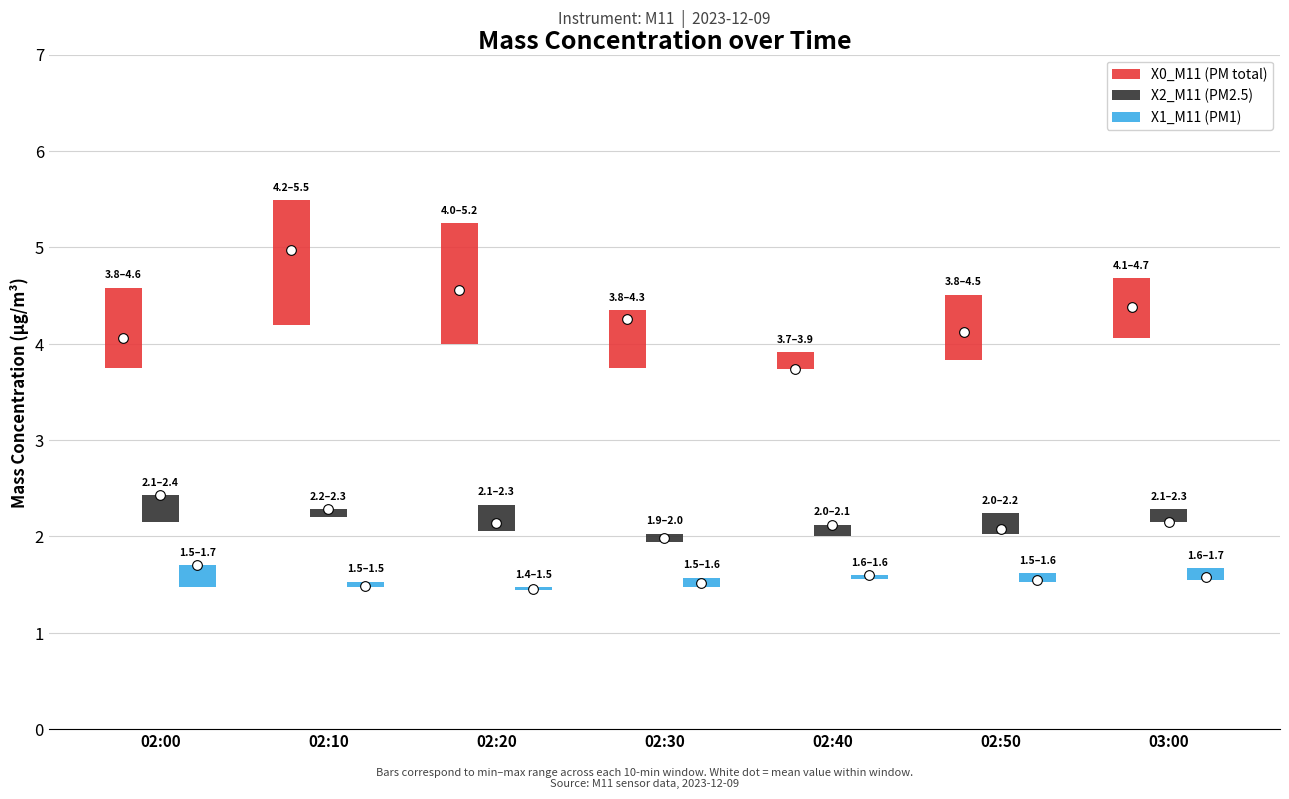

How many bars are there in each group?

3